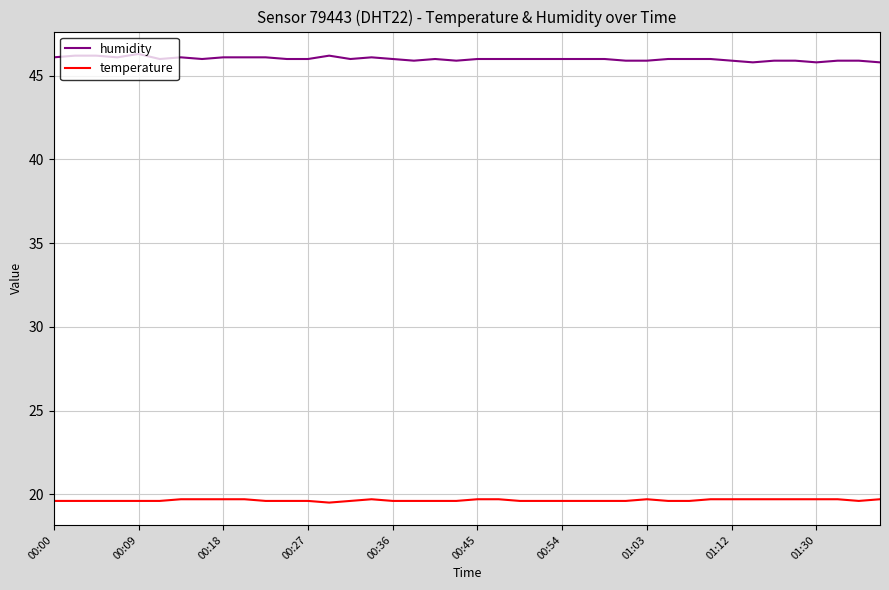

Rank the series by their average value, from lowest to highest.

temperature, humidity